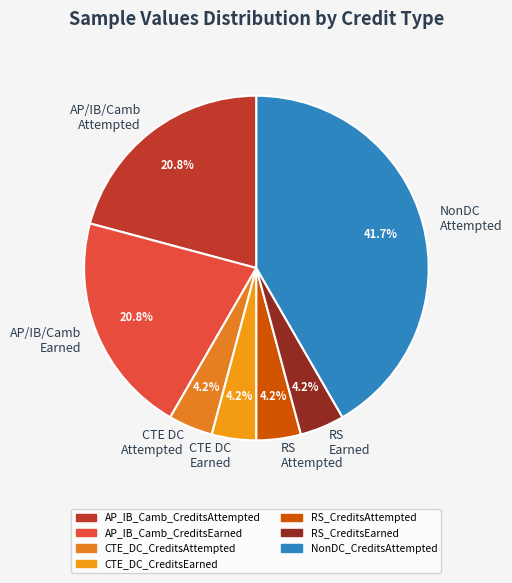

Count the number of slices in the pie.

7